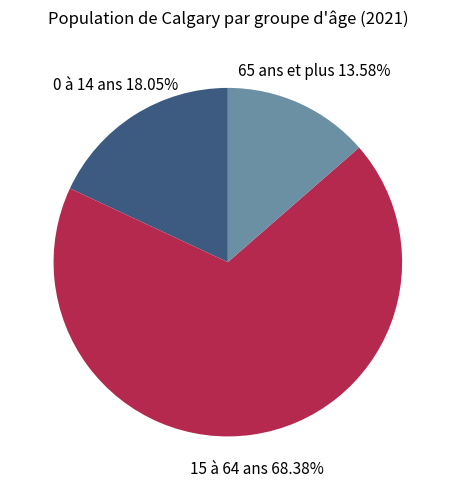

How many segments does this pie chart have?

3